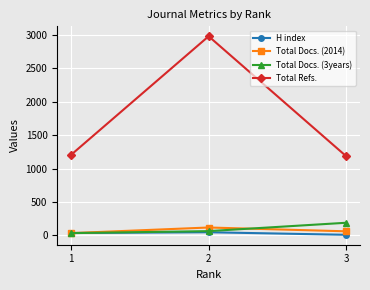

Where does the Total Docs. (2014) series first go above 62?

2